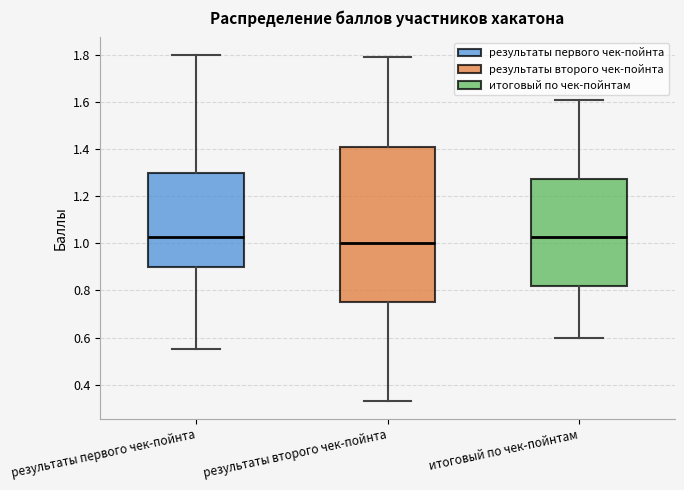

Reading left to right, transcribe this box plot: for each box, give where its median line is, the range the box spans, and where its two whiskers end, as read against the y-axis. The values are not printed on the chart, so give them approximately, as read against the axis.

результаты первого чек-пойнта: median 1.02, box 0.90 to 1.30, whiskers 0.56 to 1.80
результаты второго чек-пойнта: median 1.00, box 0.76 to 1.42, whiskers 0.34 to 1.80
итоговый по чек-пойнтам: median 1.02, box 0.82 to 1.28, whiskers 0.60 to 1.62